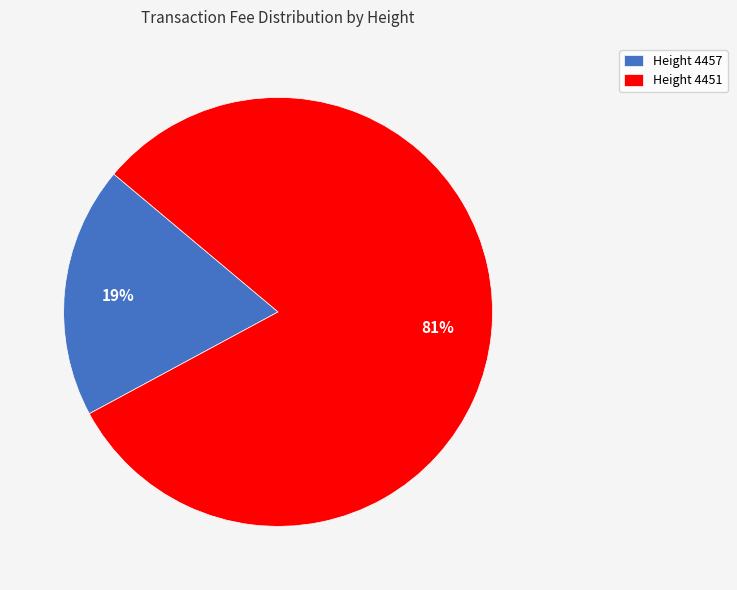

Which slice is the smallest?

Height 4457